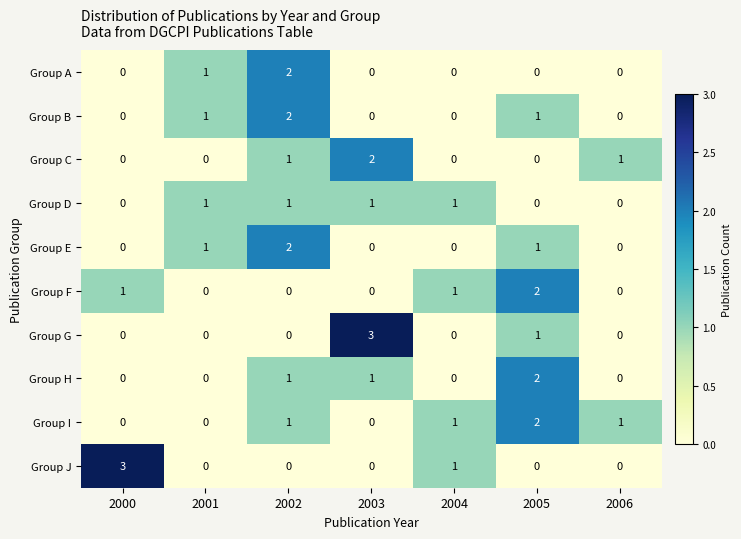

The value of Group C at 2002 is 2. True or false?

False